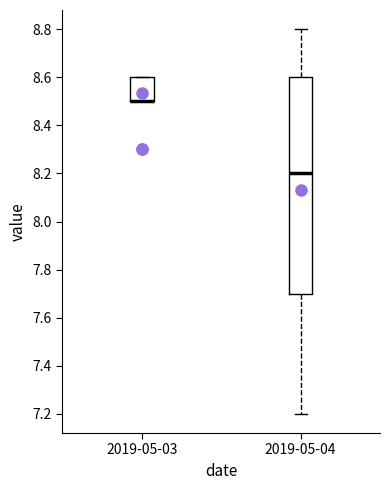

Comparing the boxes themselves (not the whiskers), which one is the tallest?

2019-05-04